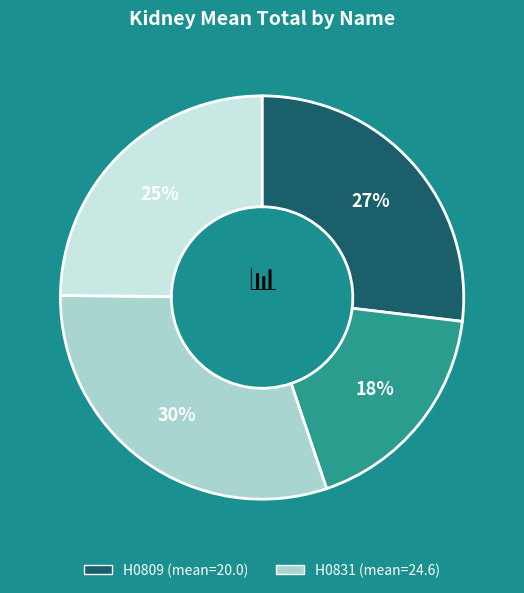

To the nearest percent, what is the average slice percentage?

25%